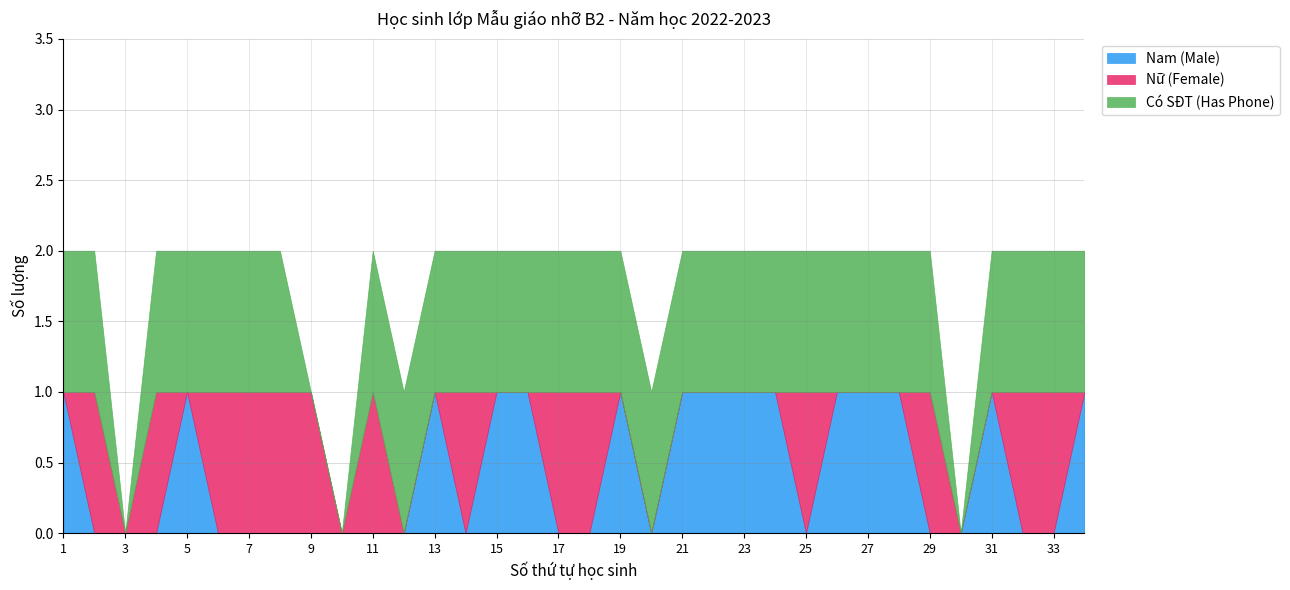

Which series has the widest spread of values?

Nam (Male)